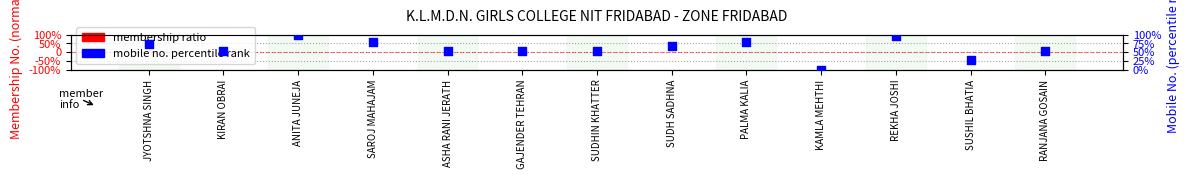

Which series has the widest spread of Y values?

mobile no. rank